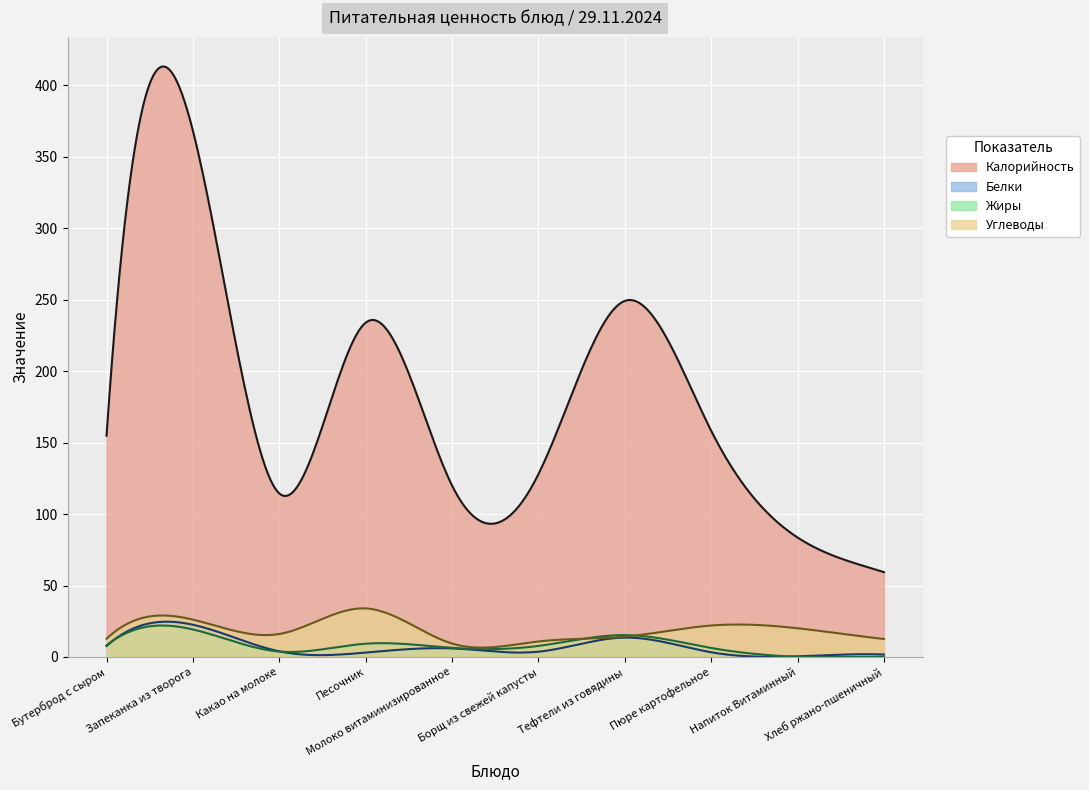

At which label does Углеводы reach its minimum?

Молоко витаминизированное